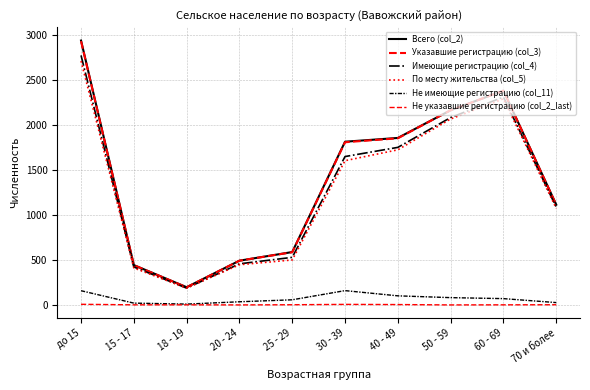

List the series in order of their peak value, highest first.

Всего (col_2), Указавшие регистрацию (col_3), Имеющие регистрацию (col_4), По месту жительства (col_5), Не имеющие регистрацию (col_11), Не указавшие регистрацию (col_2_last)